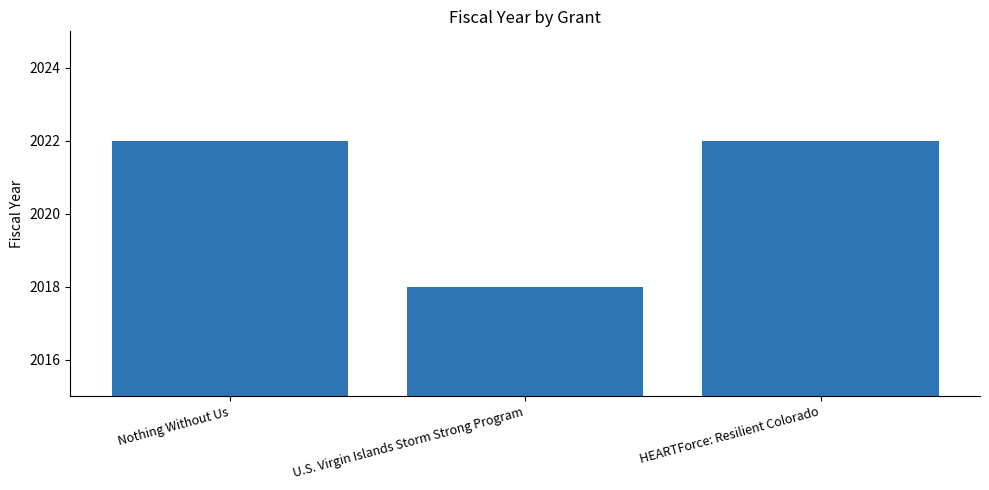

Are the bars horizontal?

No